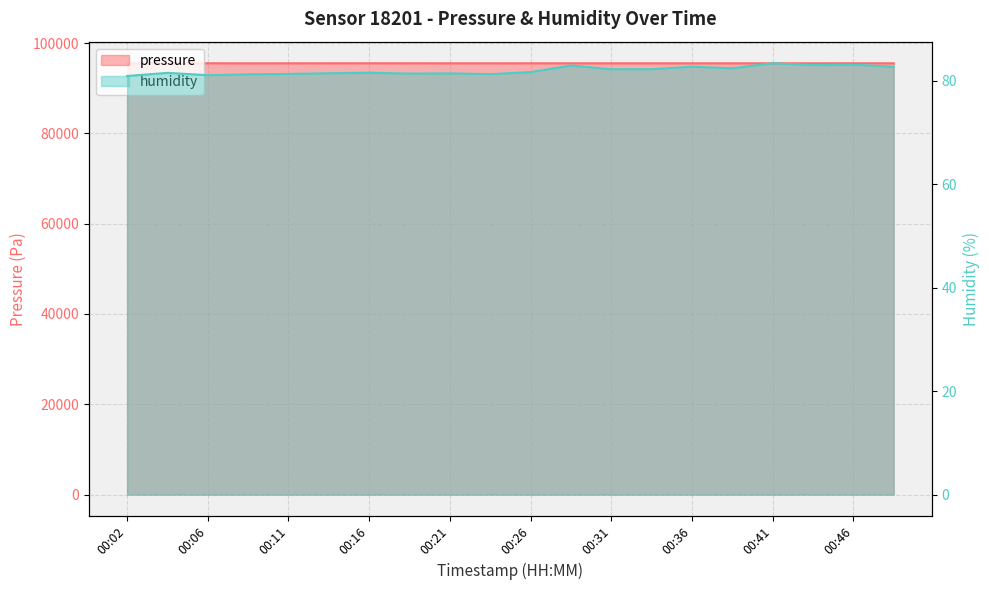

How many interior local peaks does the humidity series have?

7